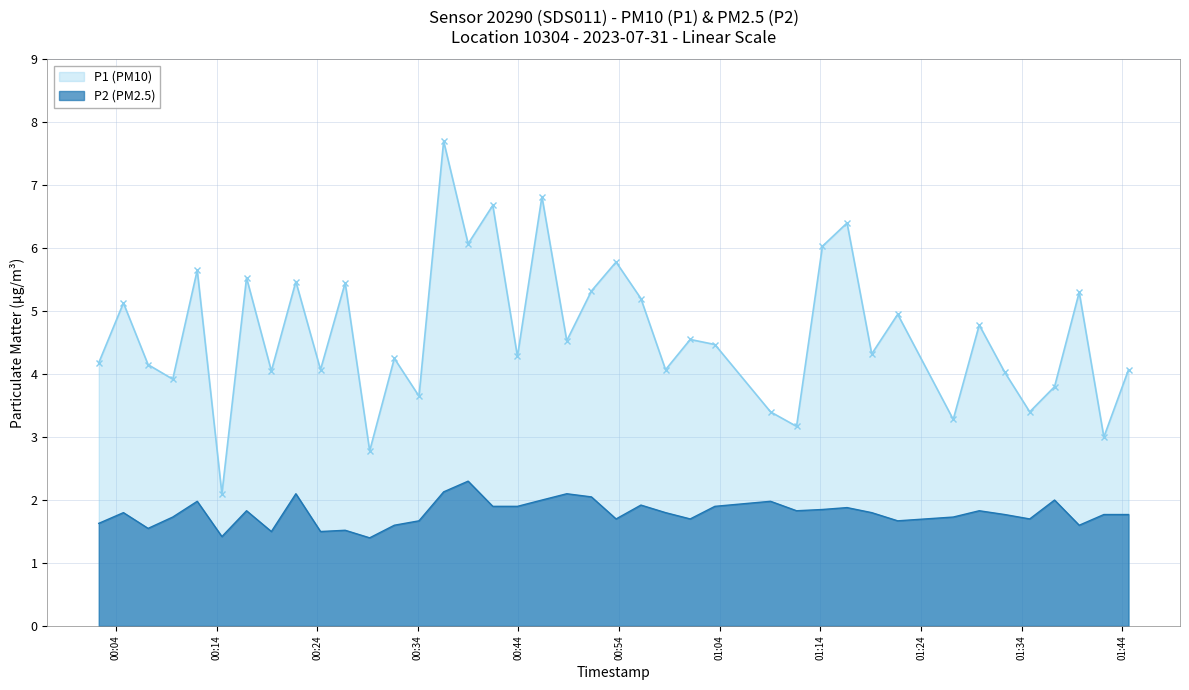

What is the label of the 24th point from the left?

2023-07-31T00:58:37